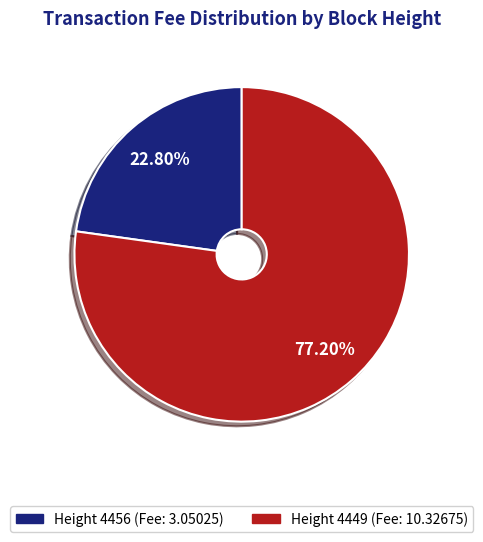

Combined, do Height 4449 and Height 4456 account for over 50%?

Yes